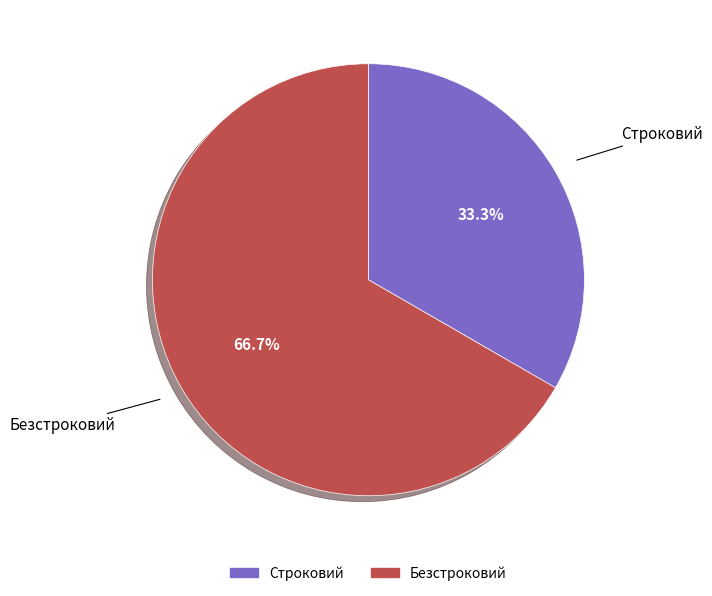

Combined, do Строковий and Безстроковий account for over 50%?

Yes